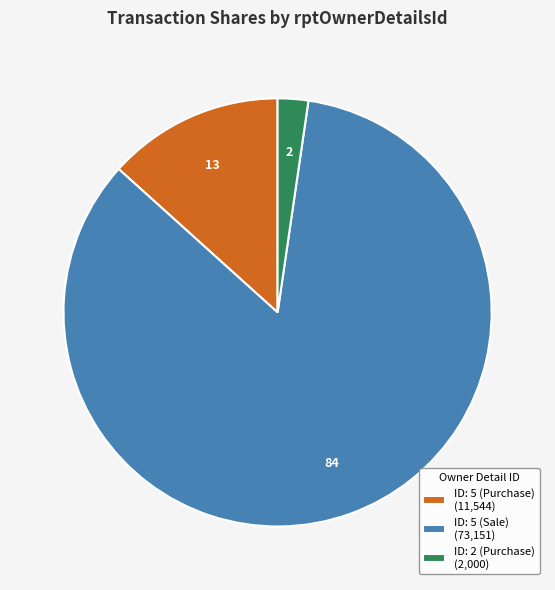

Which category has the biggest portion of the pie?

ID: 5 (Sale) (73,151)